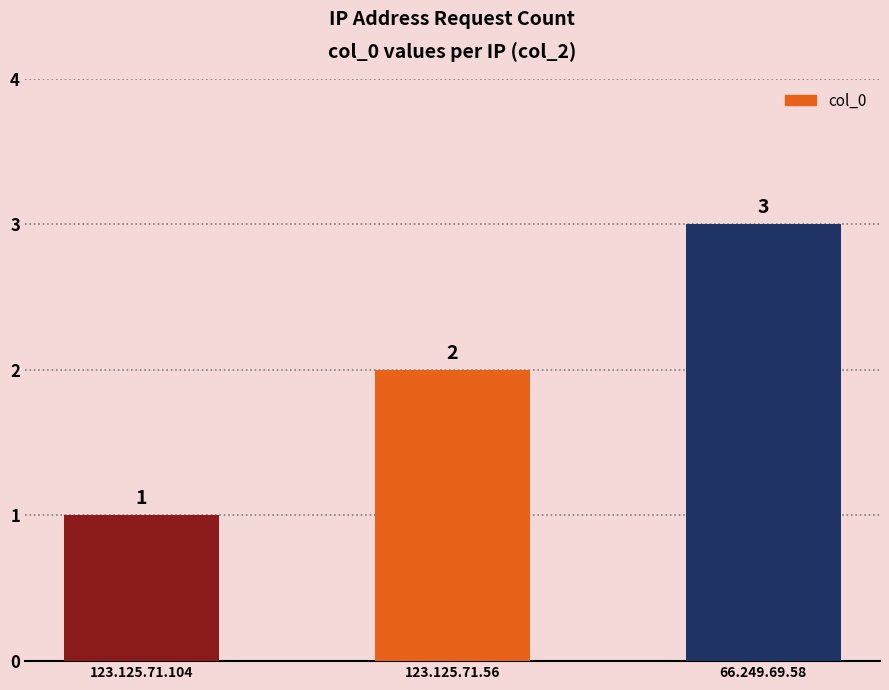

Which has a higher value, 123.125.71.56 or 123.125.71.104?

123.125.71.56